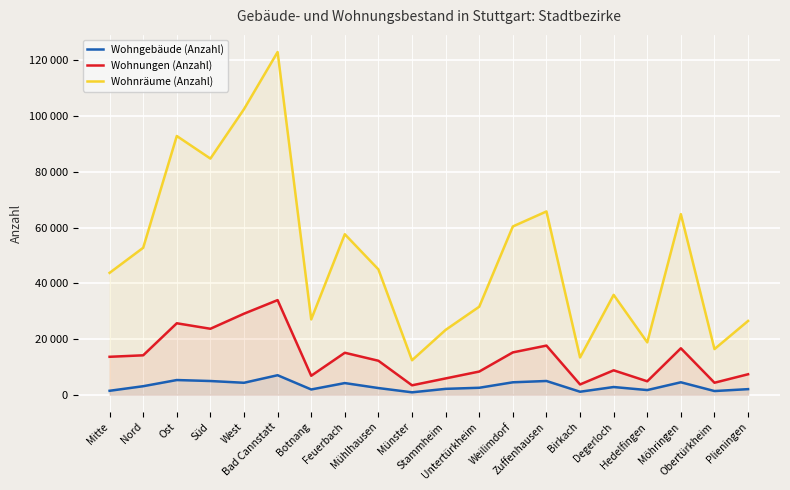

At which category does Wohnräume (Anzahl) reach its first local peak?

Ost